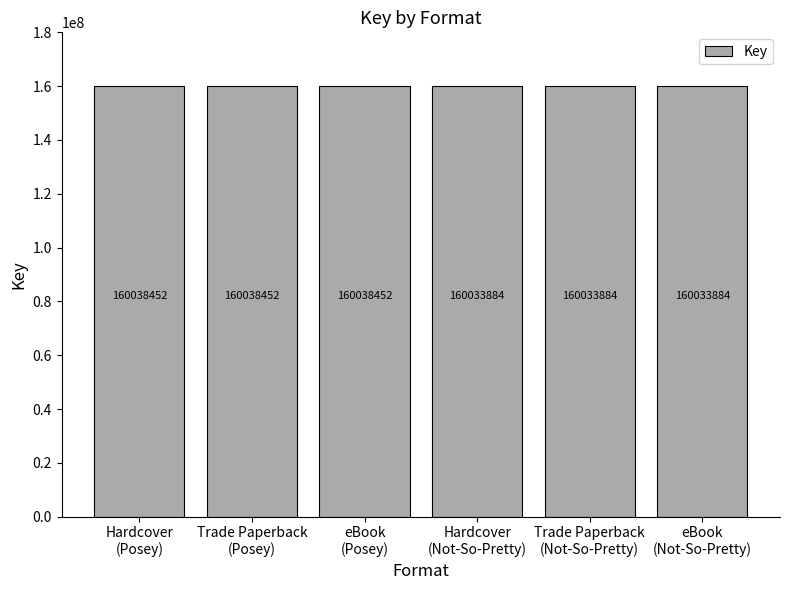

How many values are between 160033884 and 160038452?

6